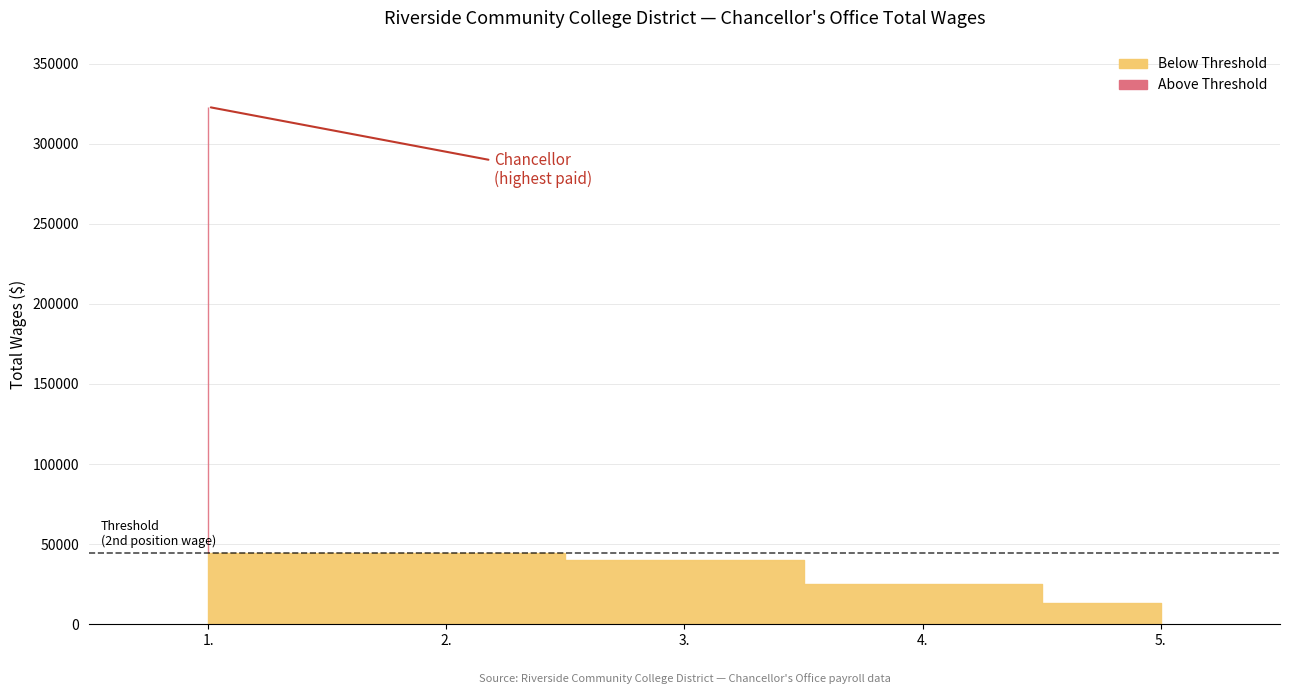

Read the value at 1..

323096